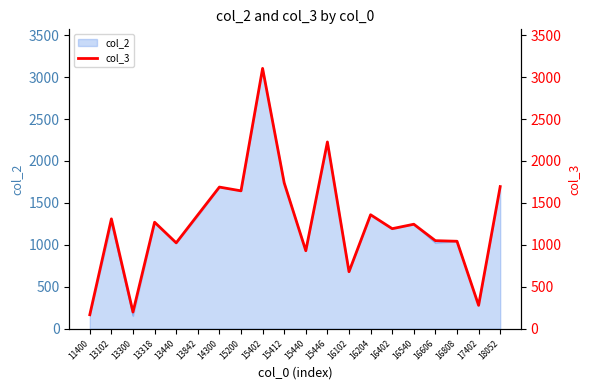

Approximately how many times larger is the value at 13318 compared to 18052?

0.7